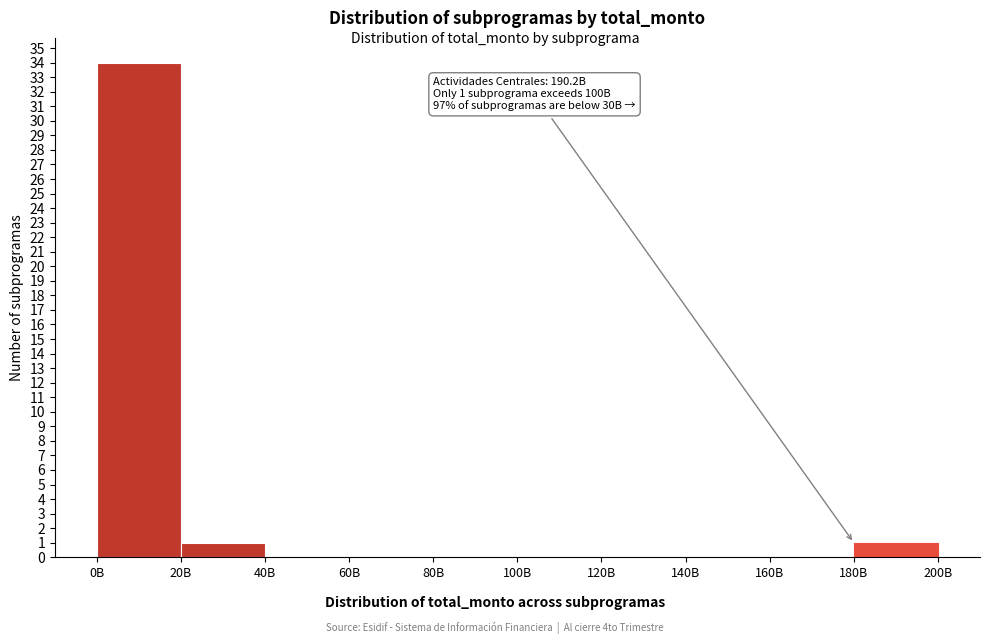

Reading right to left, list all the values displayed in this chart.

180B=1	160B=0	140B=0	120B=0	100B=0	80B=0	60B=0	40B=0	20B=1	0B=34